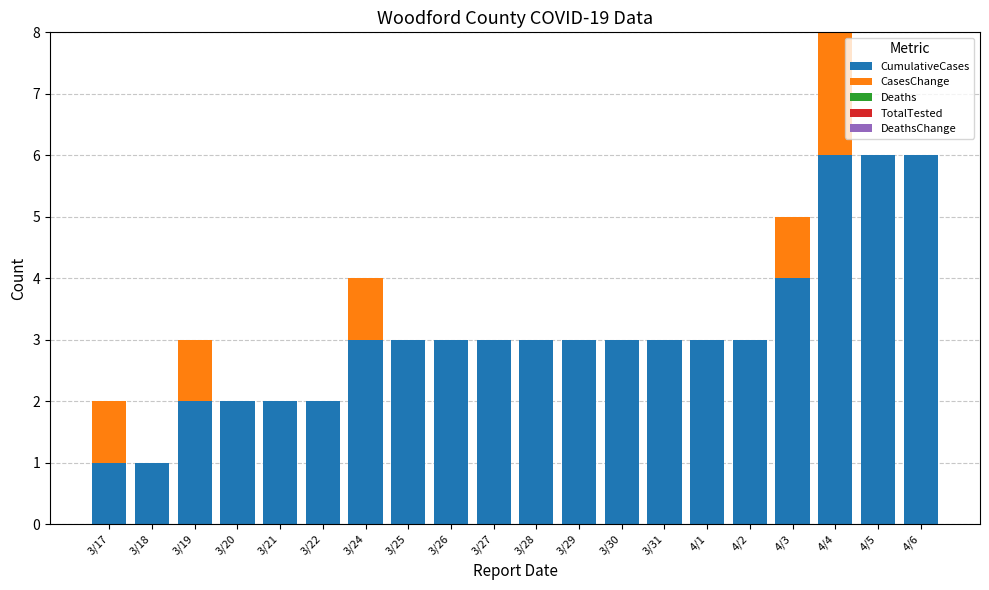

At which category is the sum across all series the highest?

4/4